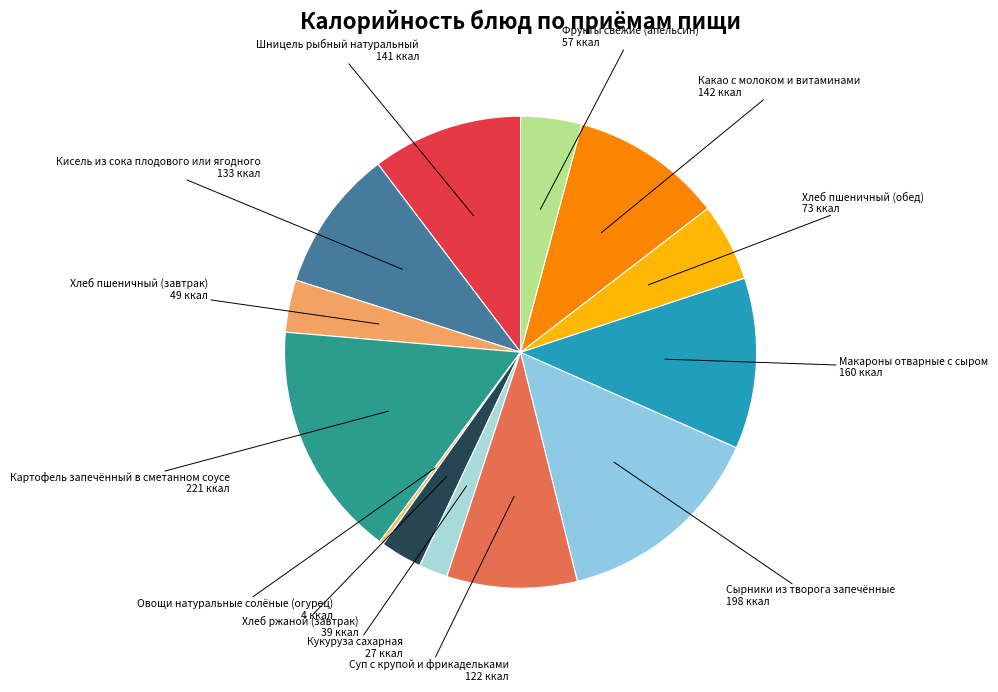

Which slice is the smallest?

Овощи натуральные солёные (огурец)